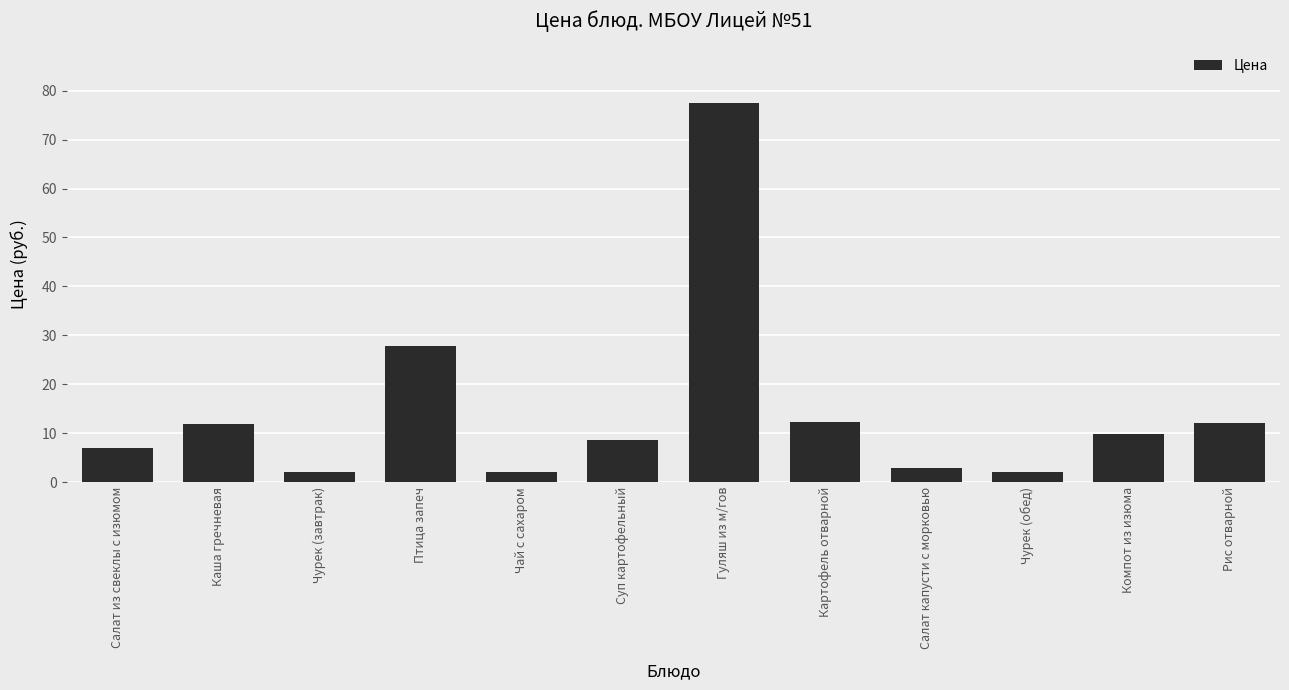

Between Каша гречневая and Птица запеч, which is larger?

Птица запеч